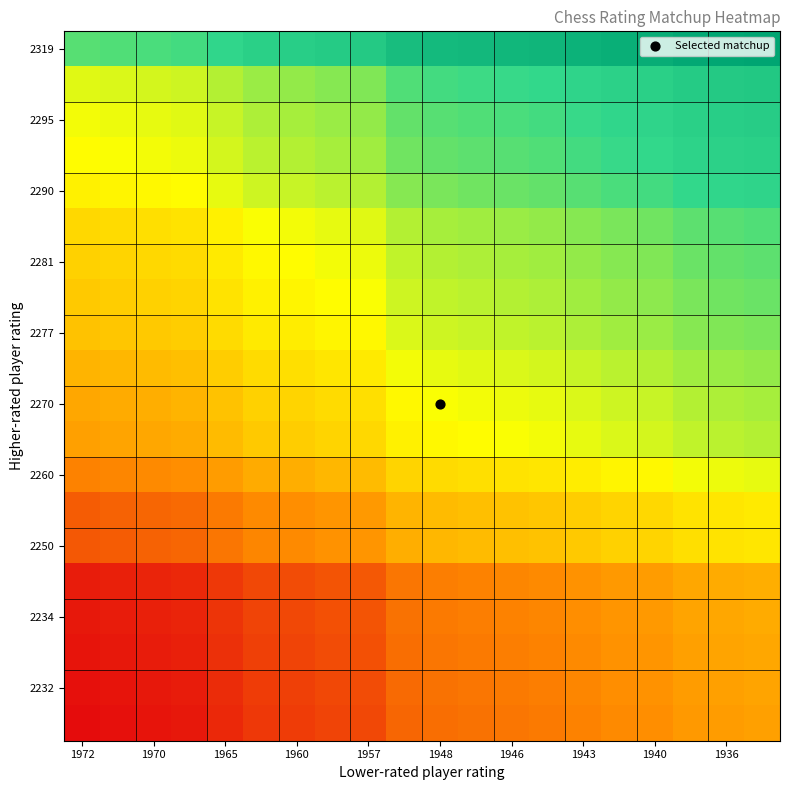

Which series has the largest total across all categories?

2319